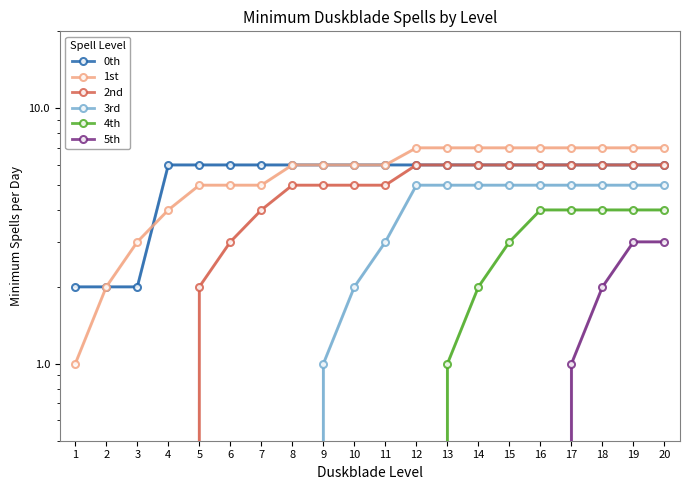

What is the total value across all series at 14?

26